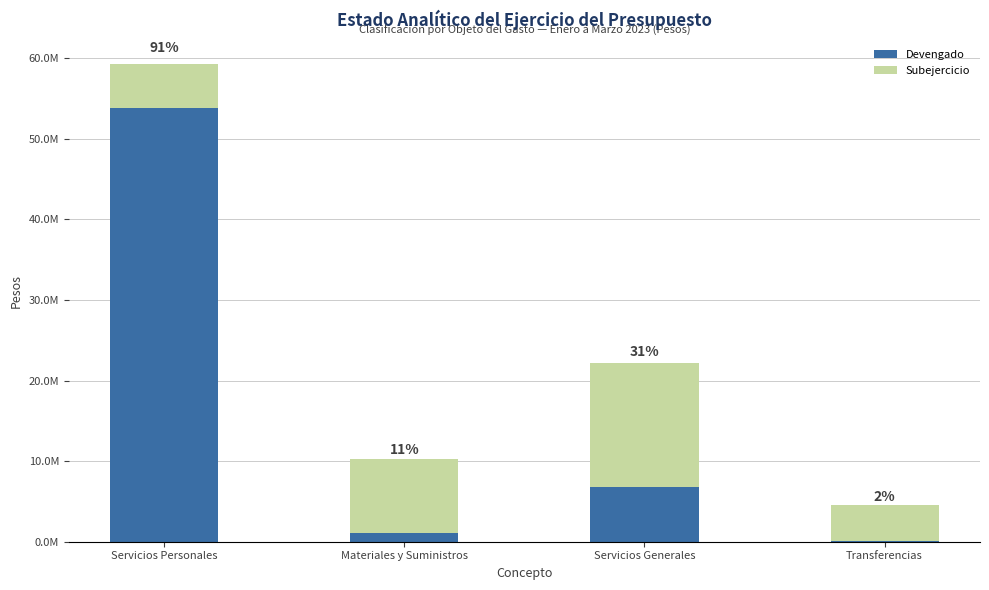

What are all the series names shown in the legend?

Devengado, Subejercicio